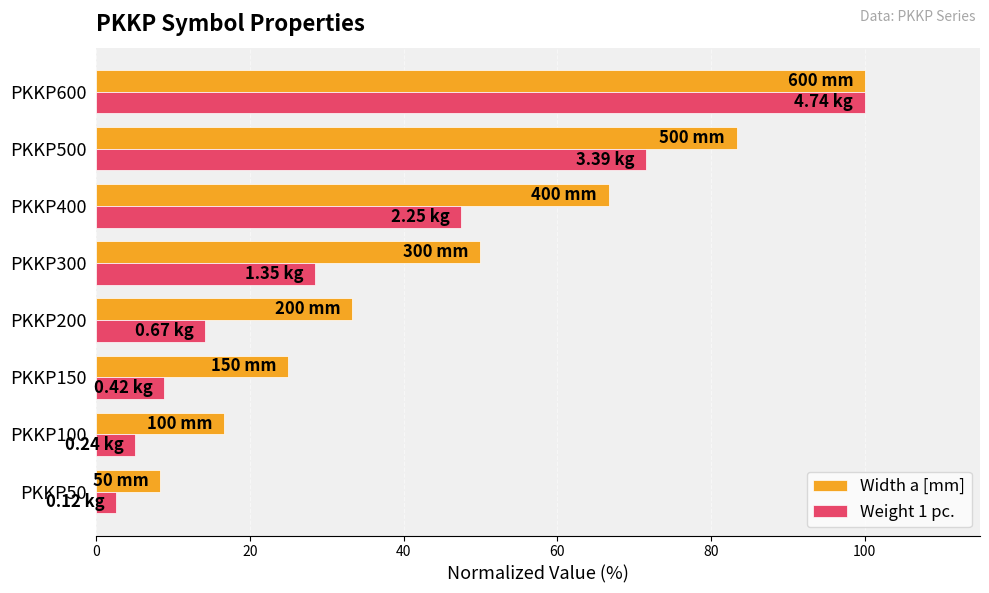

Between PKKP50 and PKKP300, which series saw the biggest shift?

Width a [mm]